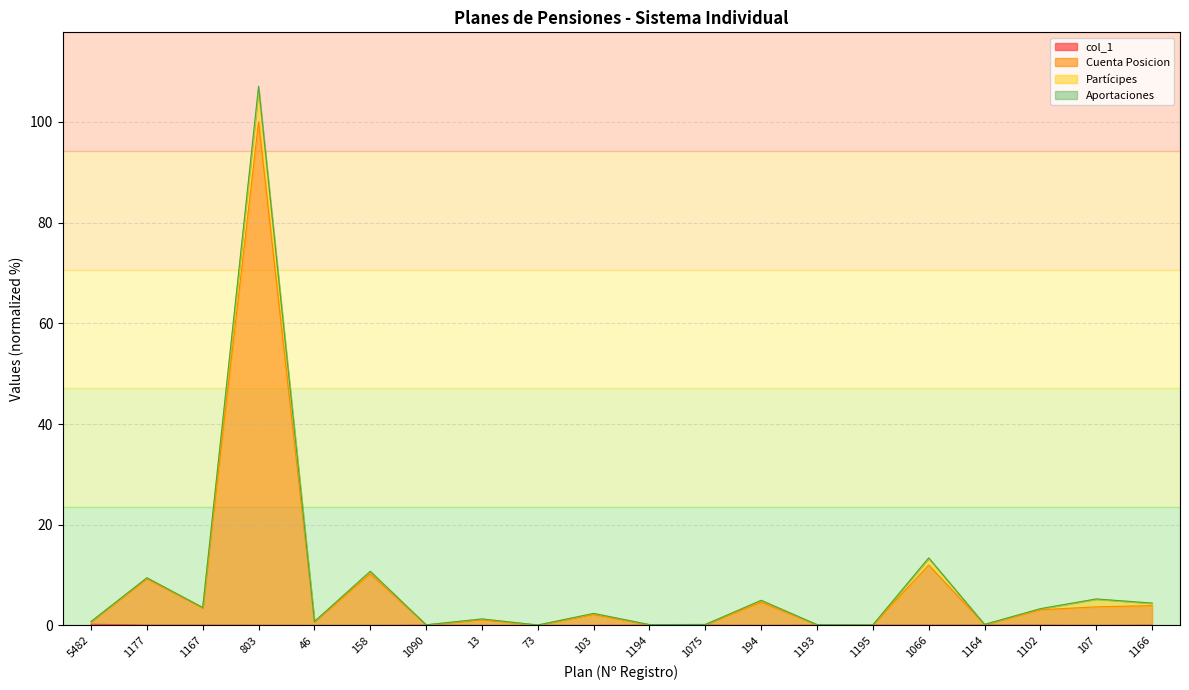

True or false: Cuenta Posicion and Aportaciones intersect in this chart.

False